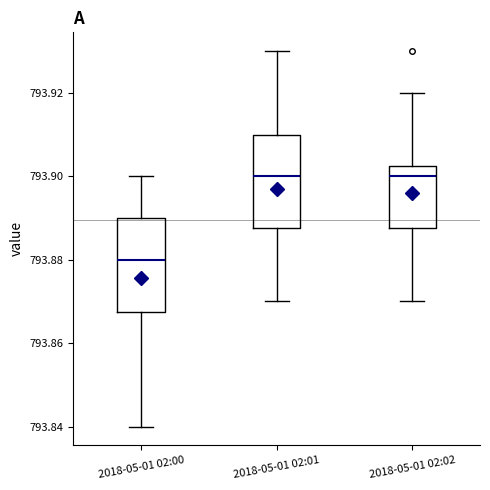

Reading left to right, transcribe this box plot: for each box, give where its median line is, the range the box spans, and where its two whiskers end, as read against the y-axis. The values are not printed on the chart, so give them approximately, as read against the axis.

2018-05-01 02:00: median 793.880, box 793.868 to 793.890, whiskers 793.840 to 793.900
2018-05-01 02:01: median 793.900, box 793.888 to 793.910, whiskers 793.870 to 793.930
2018-05-01 02:02: median 793.900, box 793.888 to 793.902, whiskers 793.870 to 793.920